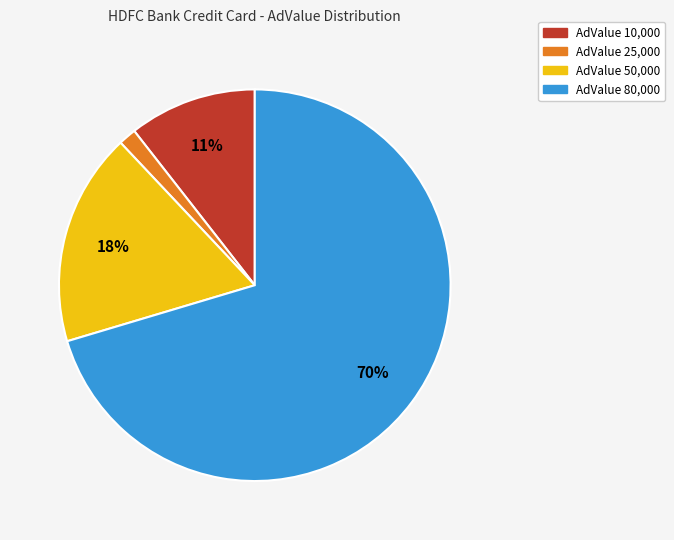

Does any single category account for the majority?

Yes